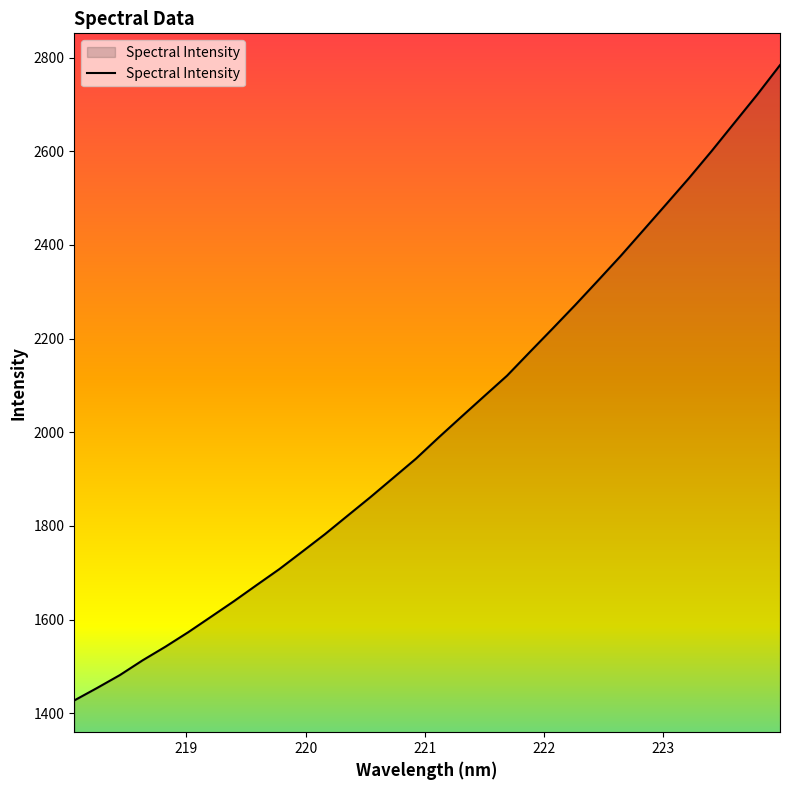

Count the number of values greater than 1989.

16